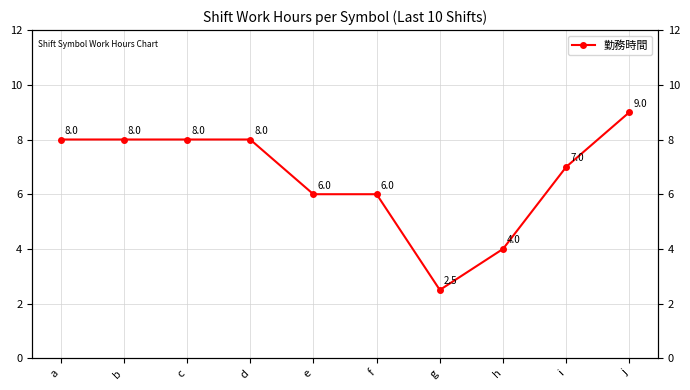

What is the average value?

6.7